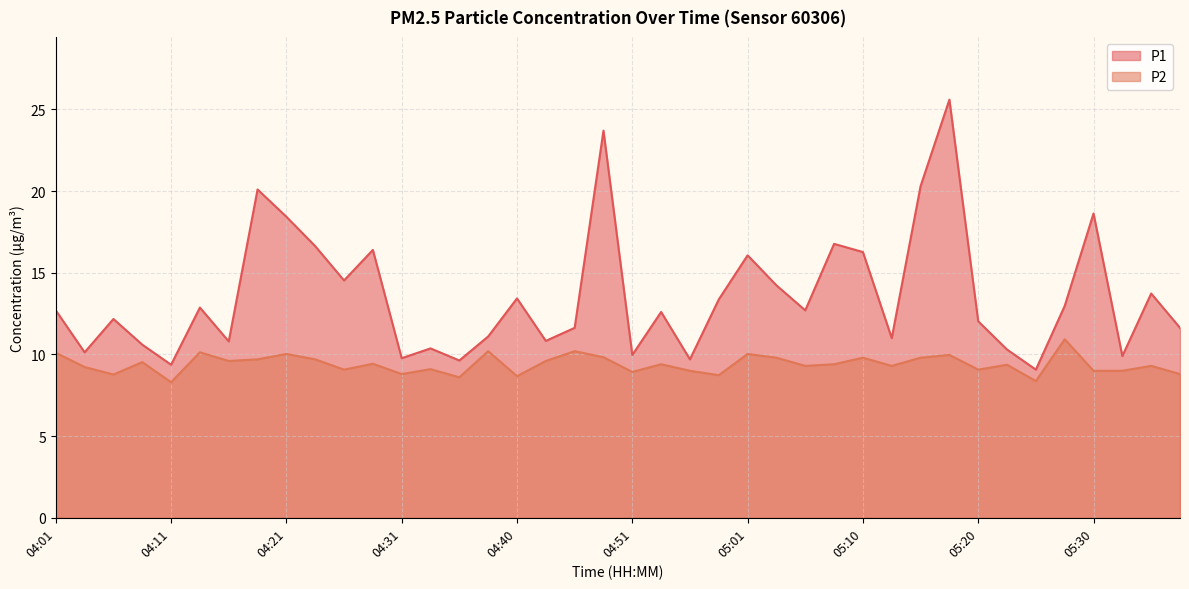

In P1, how many points are higher than both neighbors (excluding endpoints)?

13